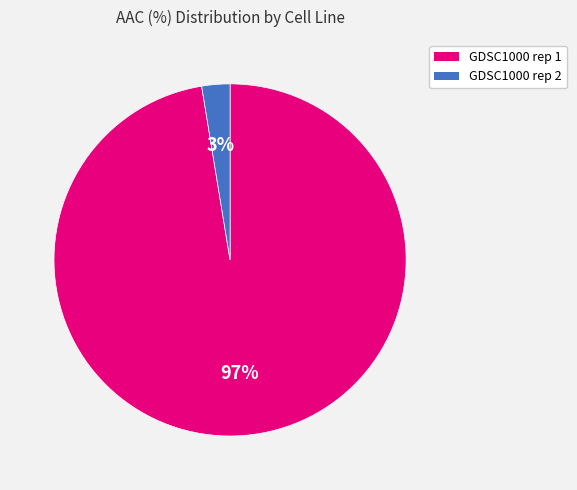

To the nearest percent, what percentage of the pie is GDSC1000 rep 1?

97%